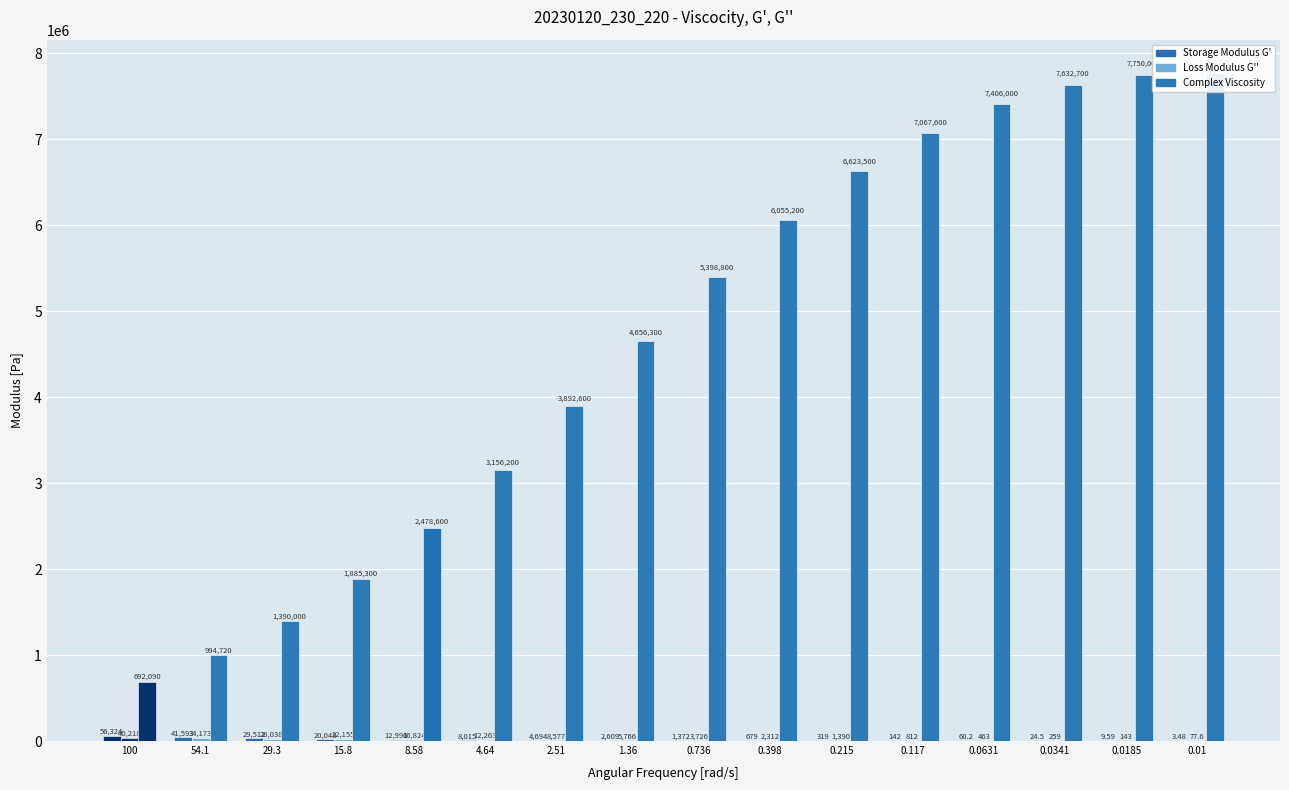

Reading left to right, extract all data points from this chart.

Storage Modulus G': 56324.0	41593.0	29512.0	20048.0	12996.0	8015.7	4694.6	2609.6	1372.8	679.4	319.1	141.9	60.2	24.5	9.6	3.5
Loss Modulus G'': 40218.0	34173.0	28038.0	22155.0	16824.0	12263.0	8577.1	5766.5	3726.8	2312.9	1390.9	811.7	463.4	259.5	142.9	77.6
Complex Viscosity: 692090.0	994720.0	1390000.0	1885300.0	2478600.0	3156200.0	3892600.0	4656300.0	5398800.0	6055200.0	6623500.0	7067600.0	7406000.0	7632700.0	7750000.0	7766700.0